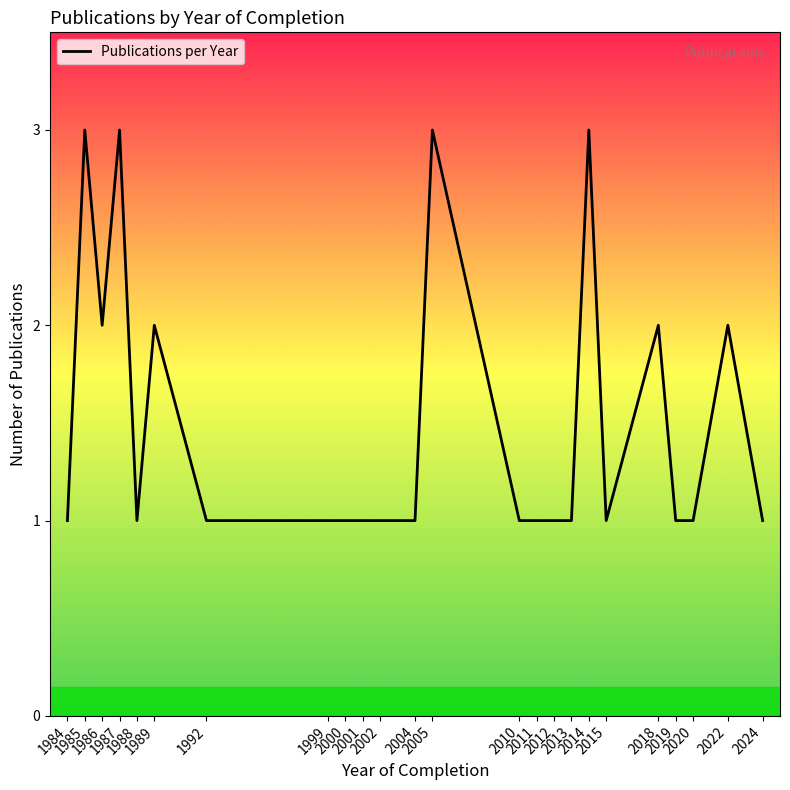

What is the greatest value displayed?

3